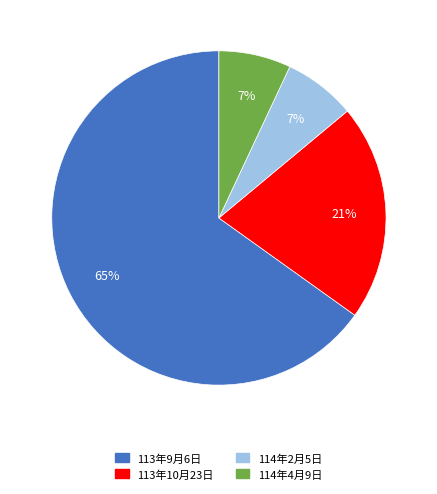

Count the number of slices in the pie.

4